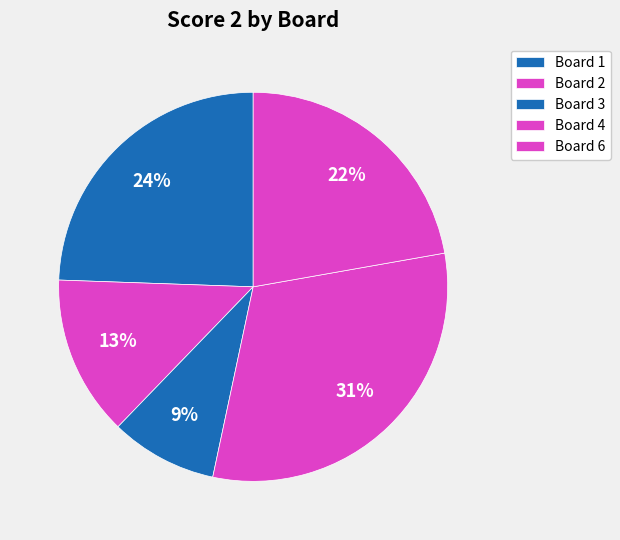

How many slices are in this pie chart?

5